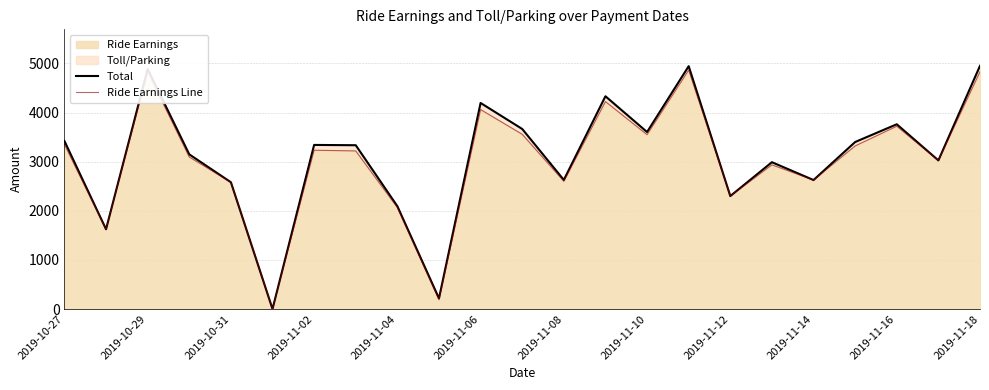

What is the highest value of the Total series?

4952.1